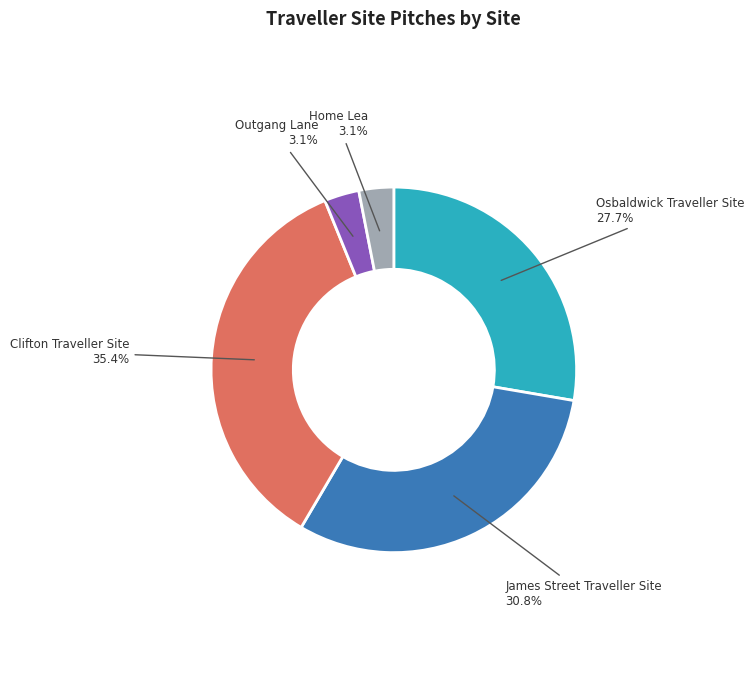

Does Osbaldwick Traveller Site represent more than half of the total?

No